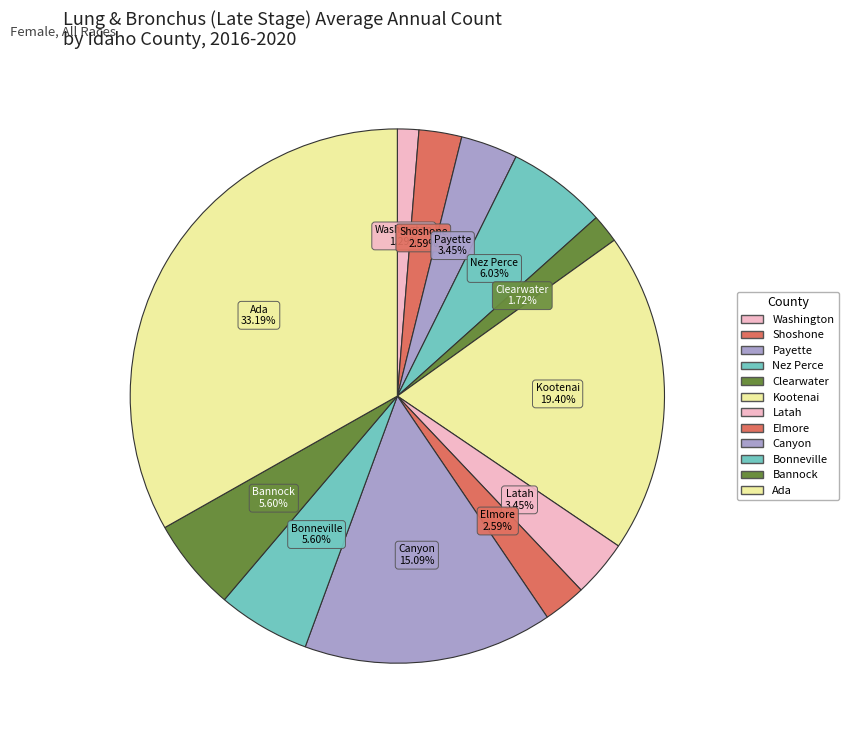

How many slices are in this pie chart?

12